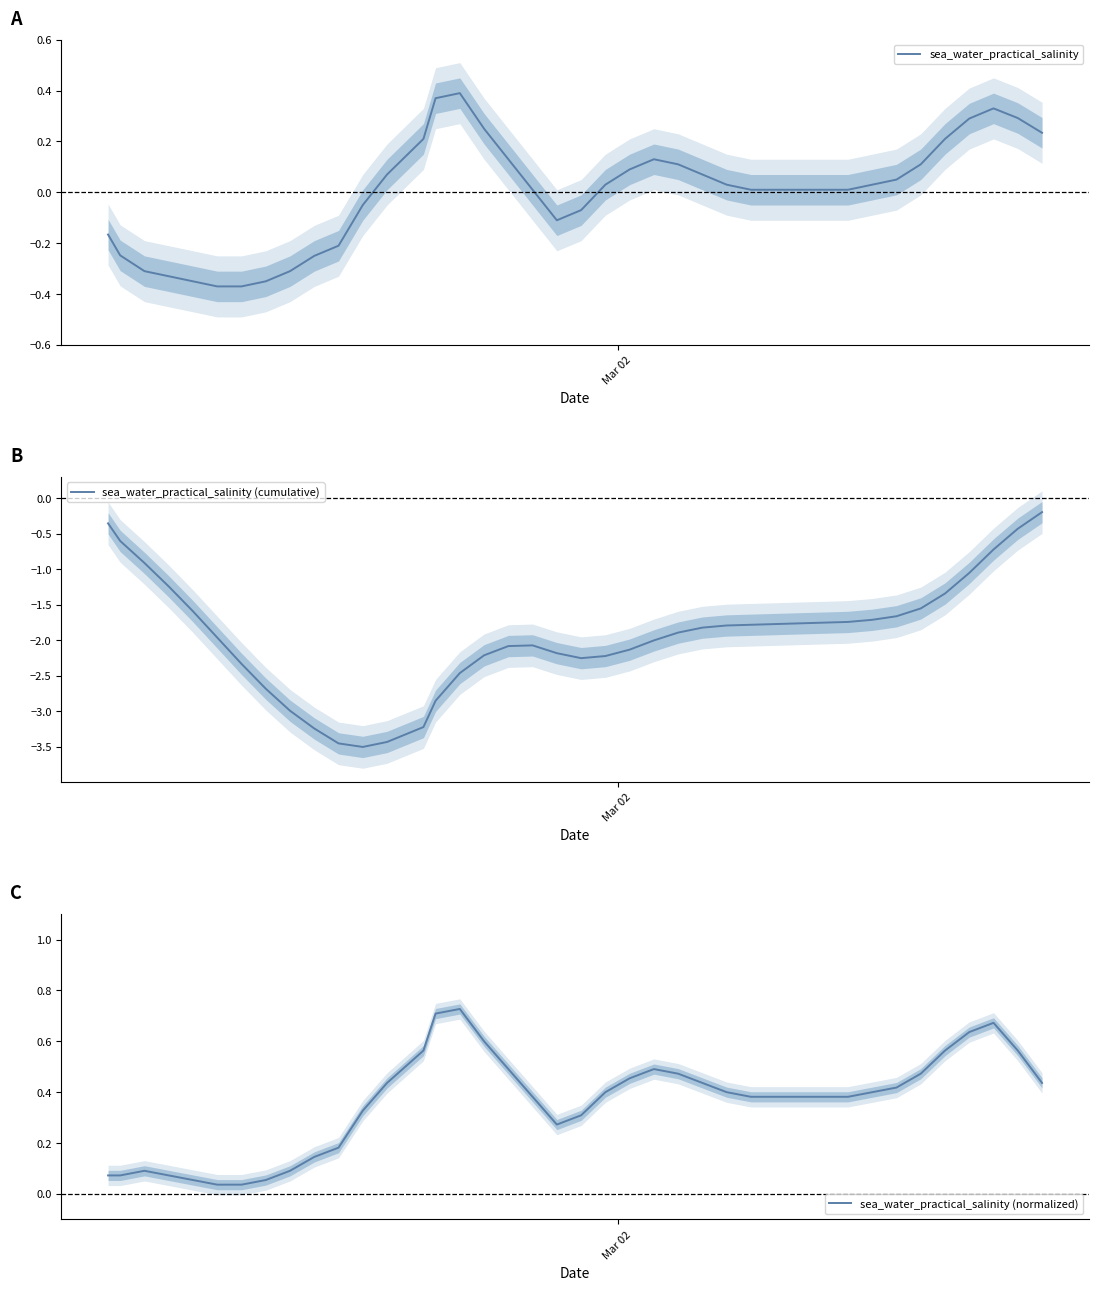

Reading left to right, what are all the values shown in this chart?

sea_water_practical_salinity: -0.2	-0.2	-0.3	-0.3	-0.4	-0.4	-0.4	-0.4	-0.3	-0.3	-0.2	-0.0	0.1	0.2	0.4	0.4	0.2	0.1	0.0	-0.1	-0.1	0.0	0.1	0.1	0.1	0.1	0.0	0.0	0.0	0.0	0.0	0.0	0.0	0.1	0.1	0.2	0.3	0.3	0.3	0.2
sea_water_practical_salinity (cumulative): -0.4	-0.6	-0.9	-1.2	-1.6	-2.0	-2.3	-2.7	-3.0	-3.2	-3.5	-3.5	-3.4	-3.2	-2.9	-2.5	-2.2	-2.1	-2.1	-2.2	-2.3	-2.2	-2.1	-2.0	-1.9	-1.8	-1.8	-1.8	-1.8	-1.8	-1.8	-1.7	-1.7	-1.7	-1.6	-1.3	-1.1	-0.7	-0.4	-0.2
sea_water_practical_salinity (normalized): 0.1	0.1	0.1	0.1	0.1	0.0	0.0	0.1	0.1	0.1	0.2	0.3	0.4	0.6	0.7	0.7	0.6	0.5	0.4	0.3	0.3	0.4	0.5	0.5	0.5	0.4	0.4	0.4	0.4	0.4	0.4	0.4	0.4	0.4	0.5	0.6	0.6	0.7	0.6	0.4